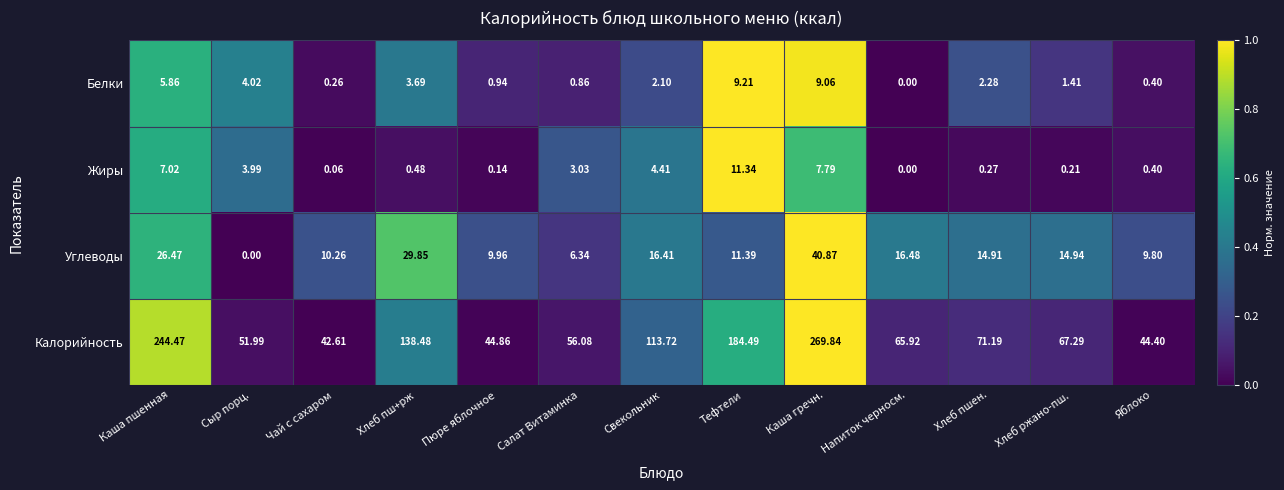

At which category does the chart reach its peak across all series?

Каша гречн.